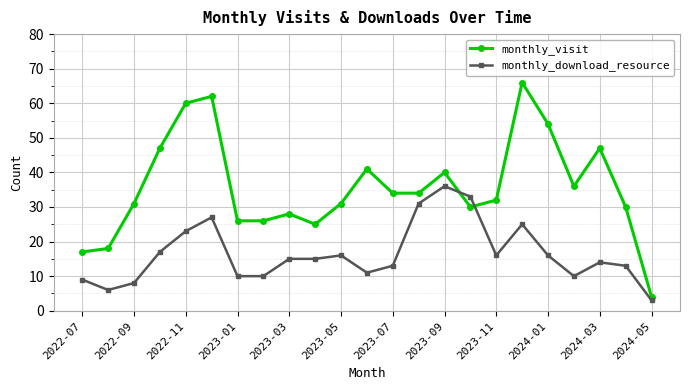

Which series has the largest total across all categories?

monthly_visit